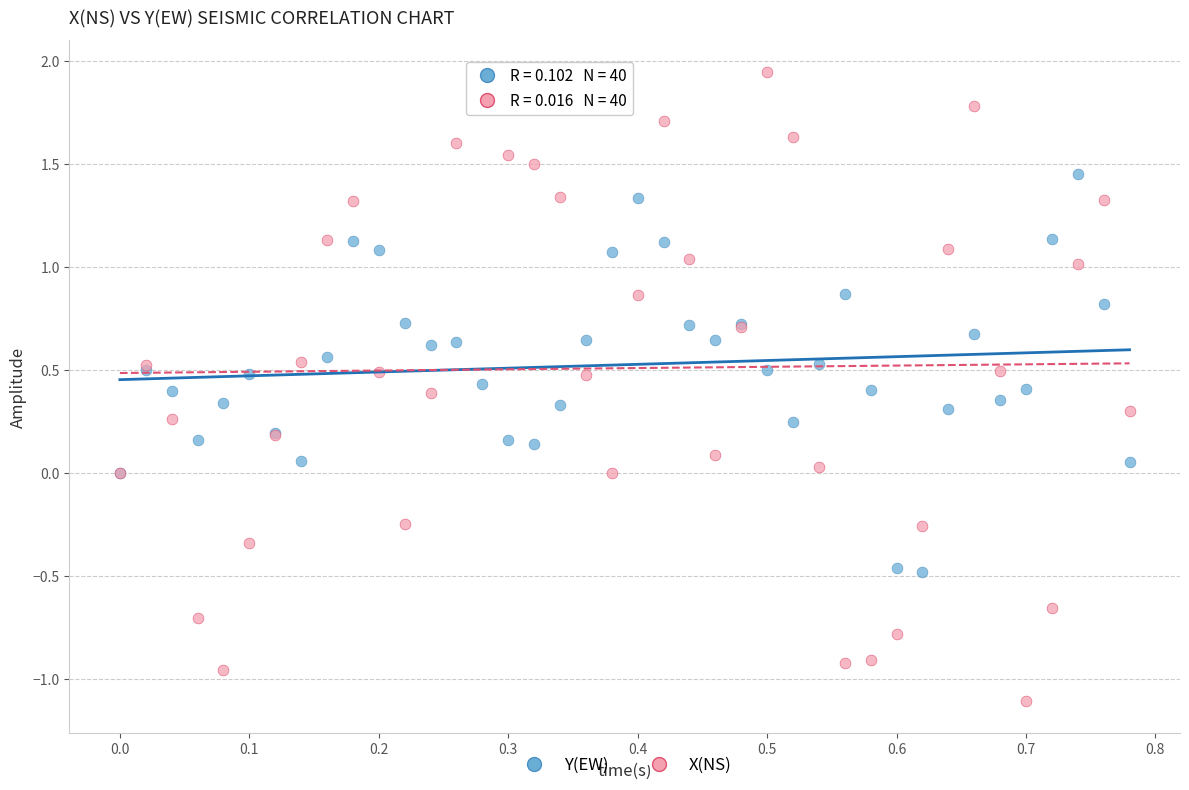

Which series has the widest spread of Y values?

X(NS)